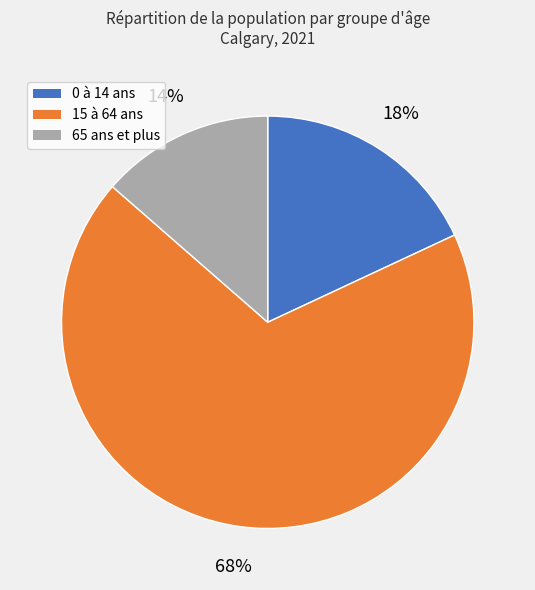

Is it true that 15 à 64 ans is 68% of the pie?

True